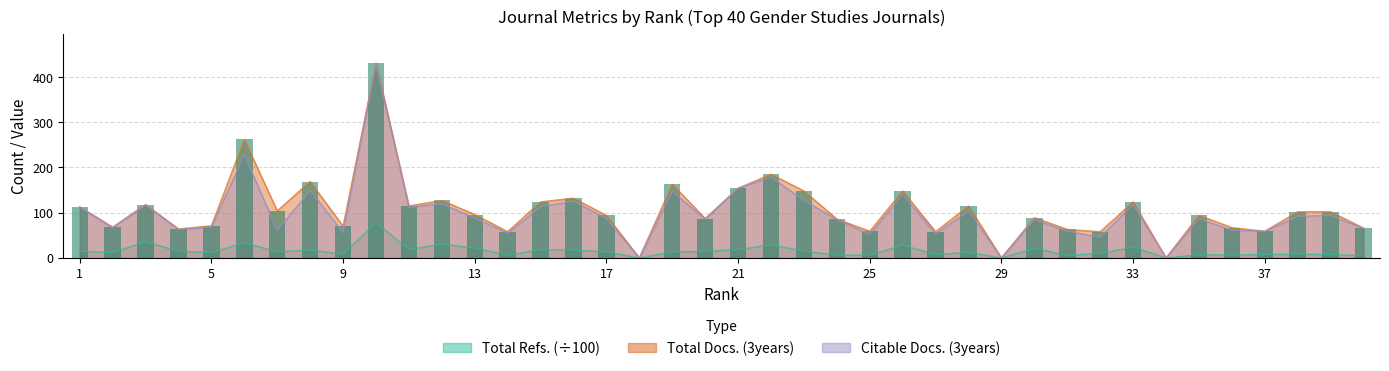

At which category does the chart reach its peak across all series?

10